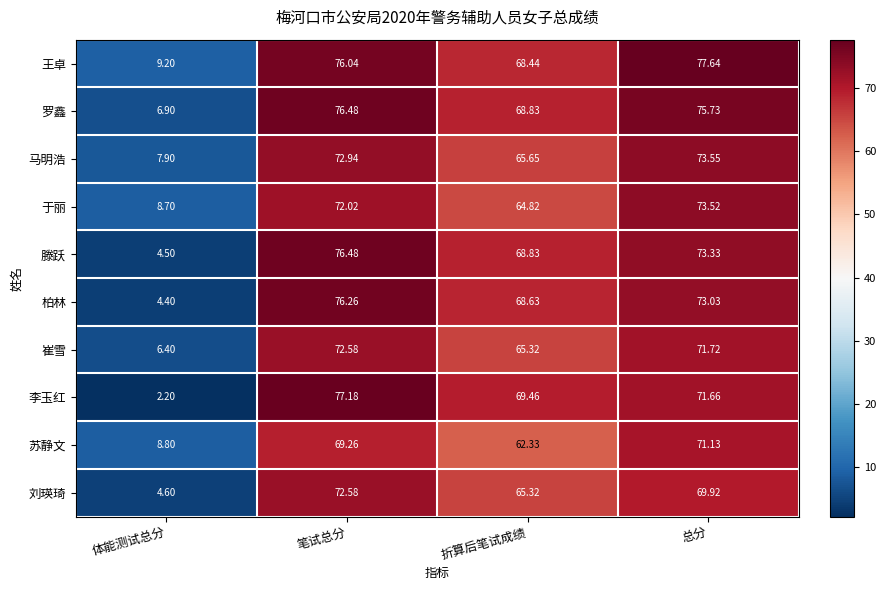

Where is 于丽 nearest to the value 41?

折算后笔试成绩